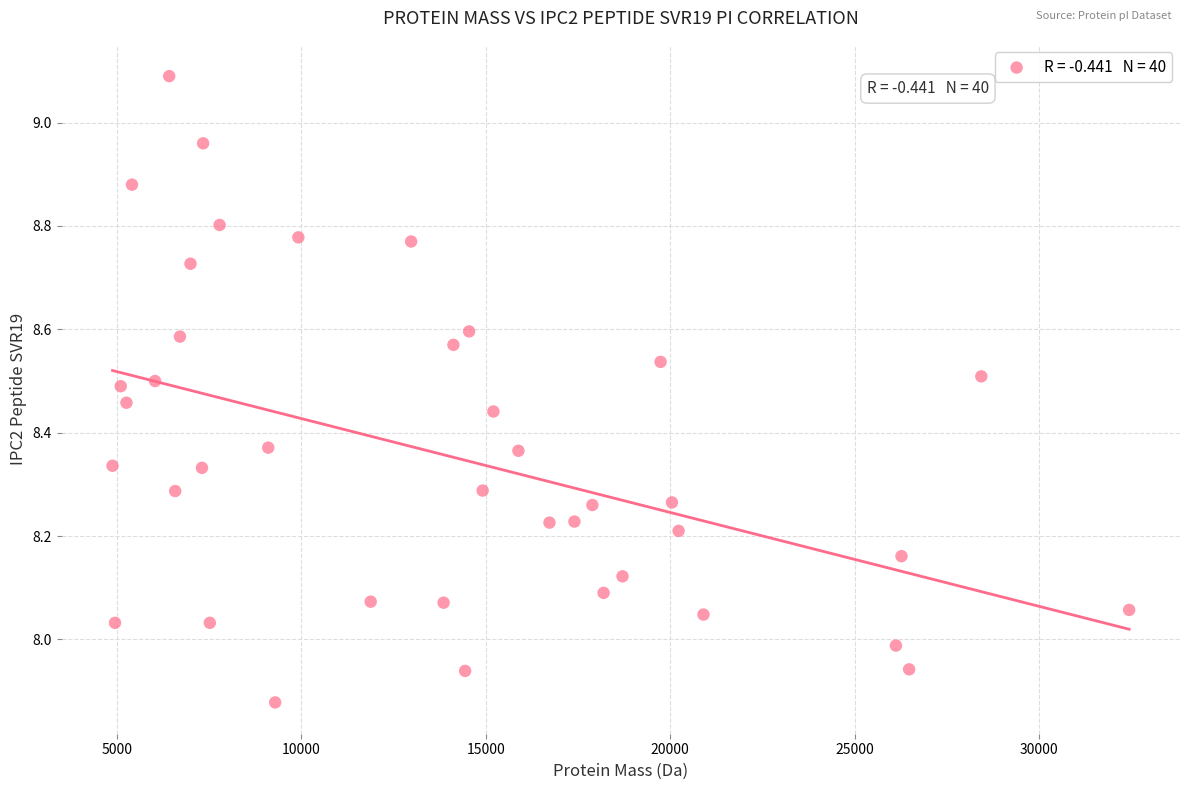

What is the range of X values (max minus min)?

27561.7